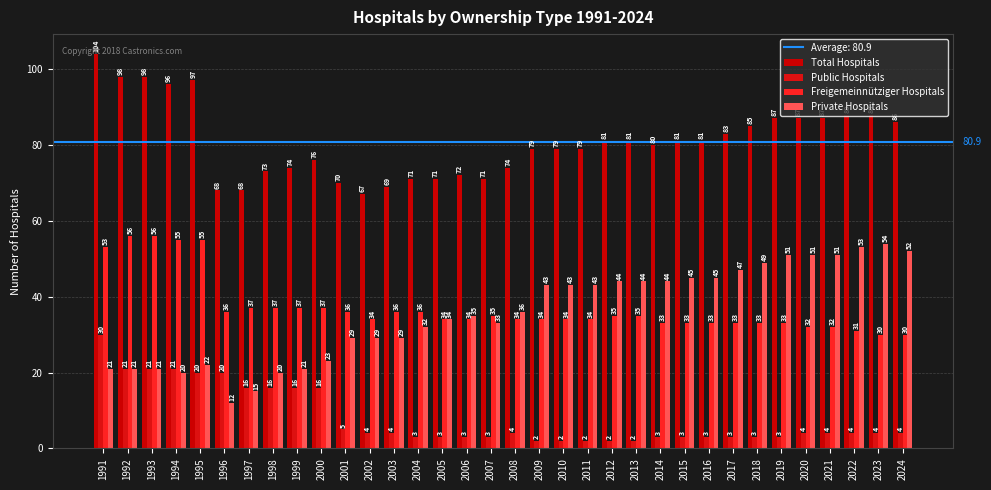

Reading left to right, extract all data points from this chart.

Total Hospitals: 1991=104	1992=98	1993=98	1994=96	1995=97	1996=68	1997=68	1998=73	1999=74	2000=76	2001=70	2002=67	2003=69	2004=71	2005=71	2006=72	2007=71	2008=74	2009=79	2010=79	2011=79	2012=81	2013=81	2014=80	2015=81	2016=81	2017=83	2018=85	2019=87	2020=87	2021=87	2022=88	2023=88	2024=86
Public Hospitals: 1991=30	1992=21	1993=21	1994=21	1995=20	1996=20	1997=16	1998=16	1999=16	2000=16	2001=5	2002=4	2003=4	2004=3	2005=3	2006=3	2007=3	2008=4	2009=2	2010=2	2011=2	2012=2	2013=2	2014=3	2015=3	2016=3	2017=3	2018=3	2019=3	2020=4	2021=4	2022=4	2023=4	2024=4
Freigemeinnütziger Hospitals: 1991=53	1992=56	1993=56	1994=55	1995=55	1996=36	1997=37	1998=37	1999=37	2000=37	2001=36	2002=34	2003=36	2004=36	2005=34	2006=34	2007=35	2008=34	2009=34	2010=34	2011=34	2012=35	2013=35	2014=33	2015=33	2016=33	2017=33	2018=33	2019=33	2020=32	2021=32	2022=31	2023=30	2024=30
Private Hospitals: 1991=21	1992=21	1993=21	1994=20	1995=22	1996=12	1997=15	1998=20	1999=21	2000=23	2001=29	2002=29	2003=29	2004=32	2005=34	2006=35	2007=33	2008=36	2009=43	2010=43	2011=43	2012=44	2013=44	2014=44	2015=45	2016=45	2017=47	2018=49	2019=51	2020=51	2021=51	2022=53	2023=54	2024=52